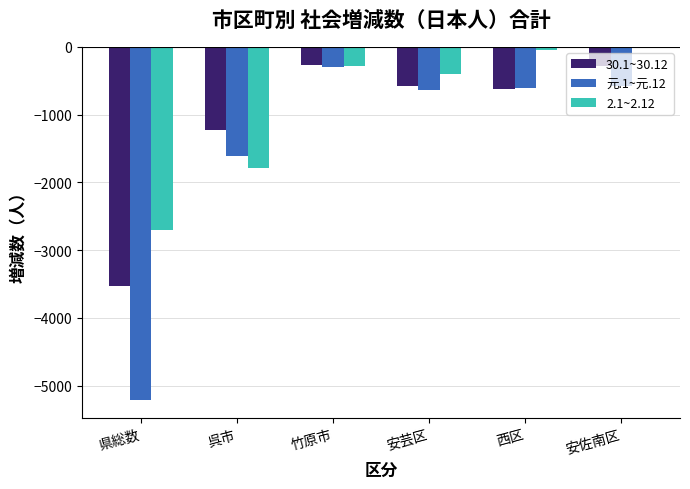

Are the bars grouped side by side (vs. stacked)?

Yes